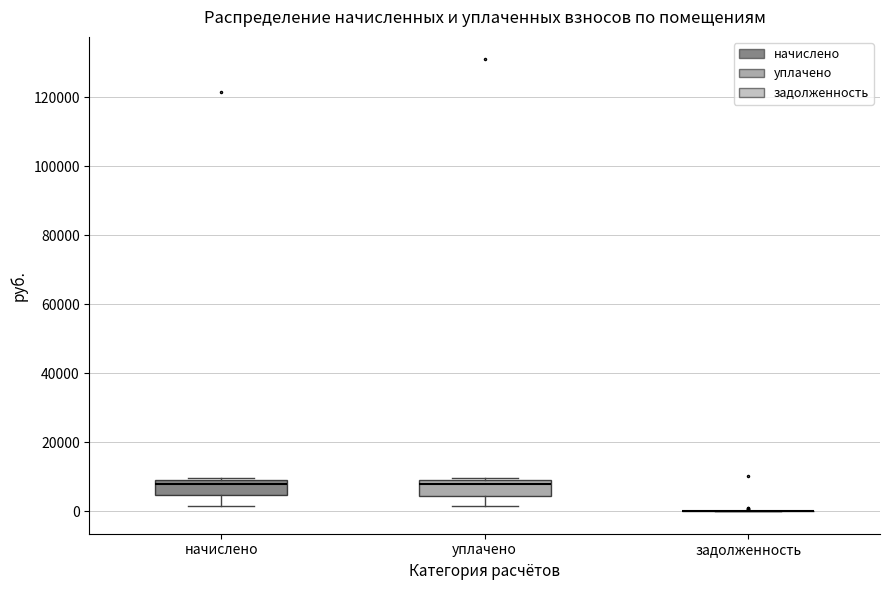

Where is the upper edge of the box for начислено on the y-axis? The values are not printed on the chart, so give them approximately, as read against the axis.

10000